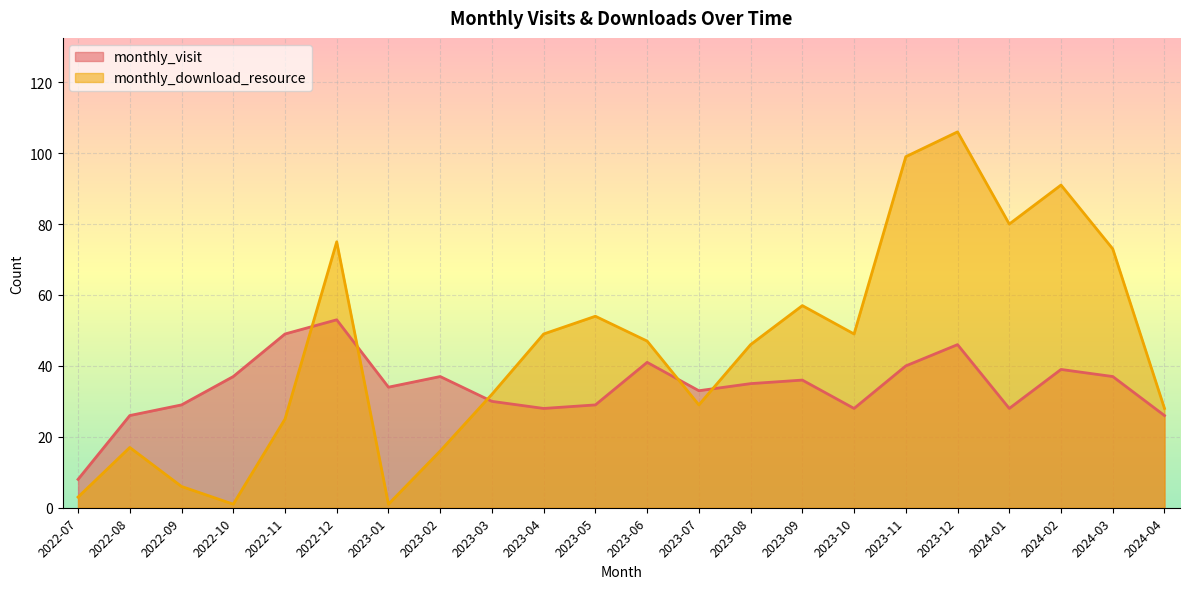

List the series in order of their peak value, lowest first.

monthly_visit, monthly_download_resource